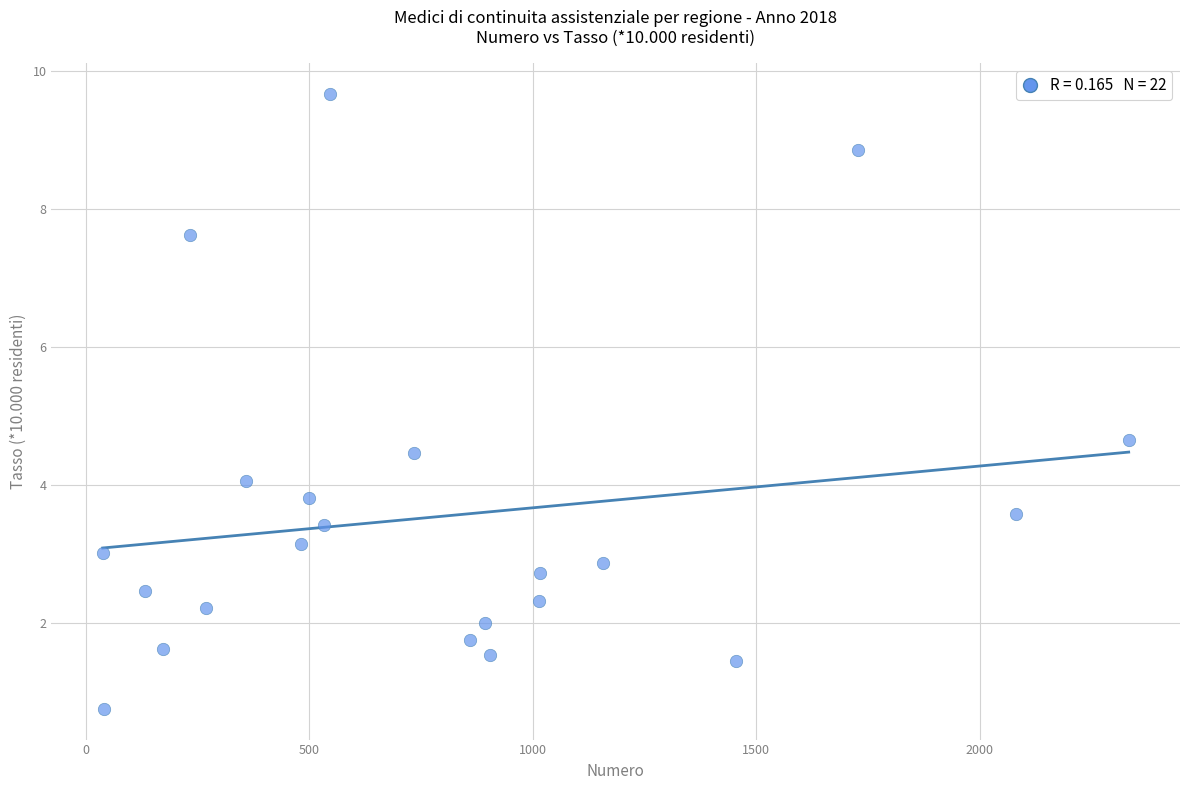

What is the range of X values (max minus min)?

2295.0